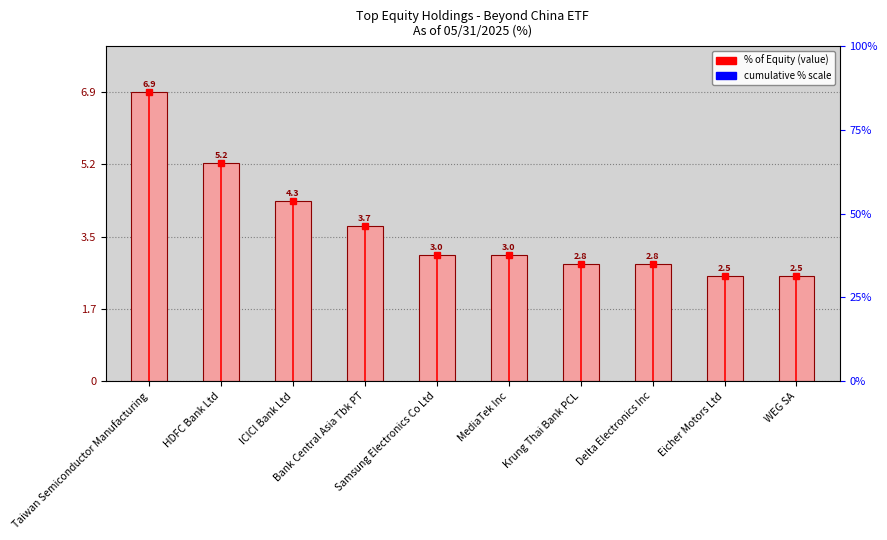

Where is the data nearest to the value 4?

ICICI Bank Ltd